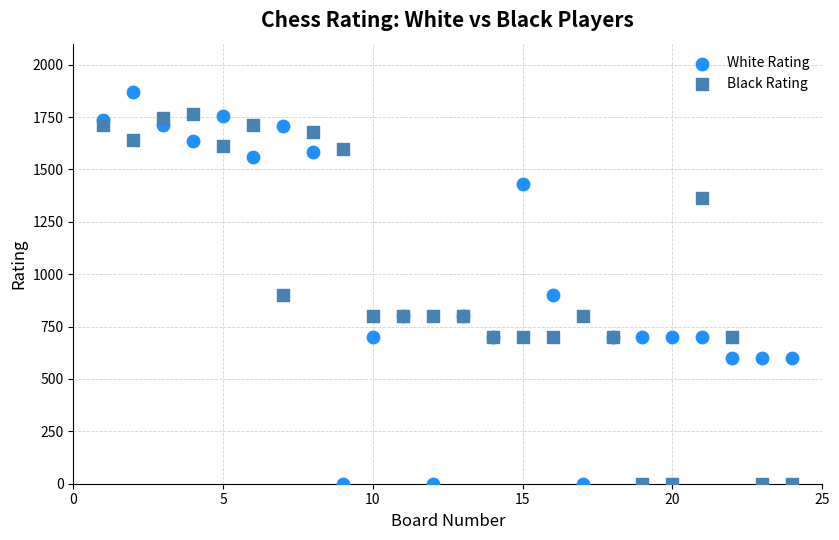

Which series contains the highest Y value?

White Rating